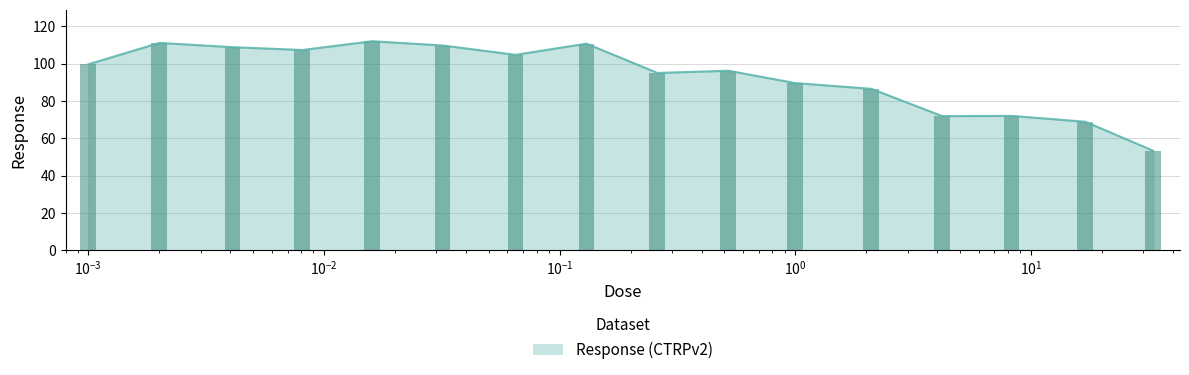

List the labels in order of value, largest first.

0.016, 0.002, 0.13, 0.032, 0.0041, 0.0081, 0.065, 0.001, 0.52, 0.26, 1.0, 2.1, 8.3, 4.2, 17.0, 33.0